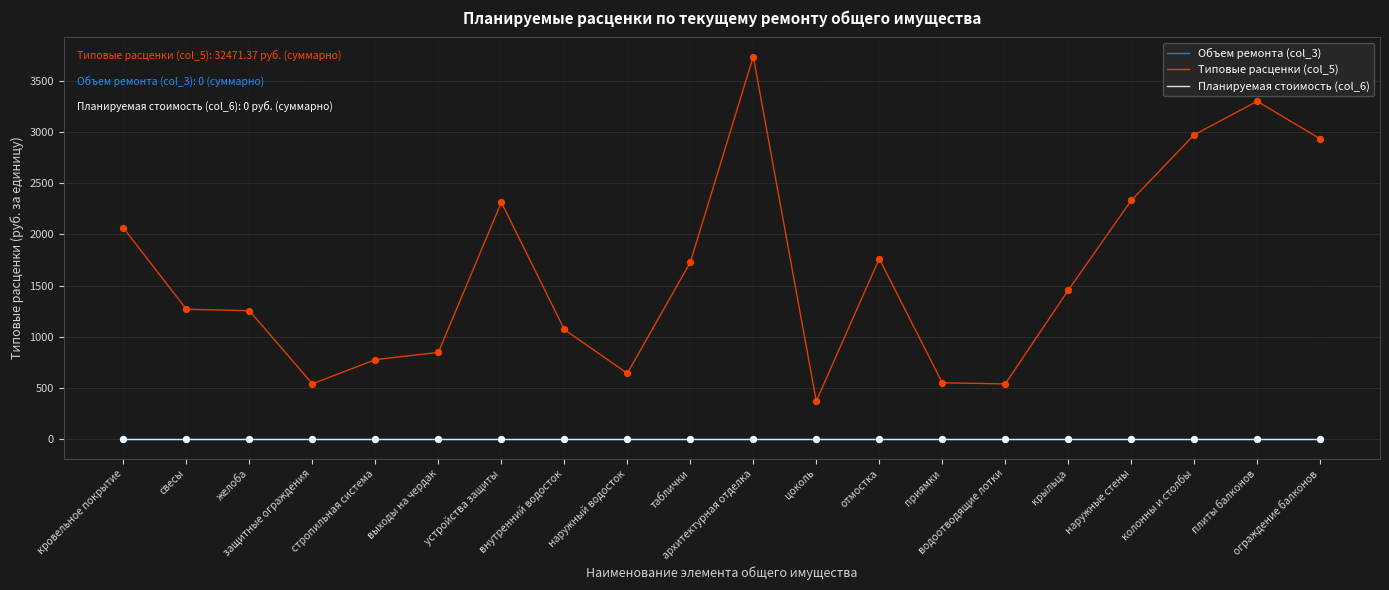

Is this an area chart (filled region under the line)?

No